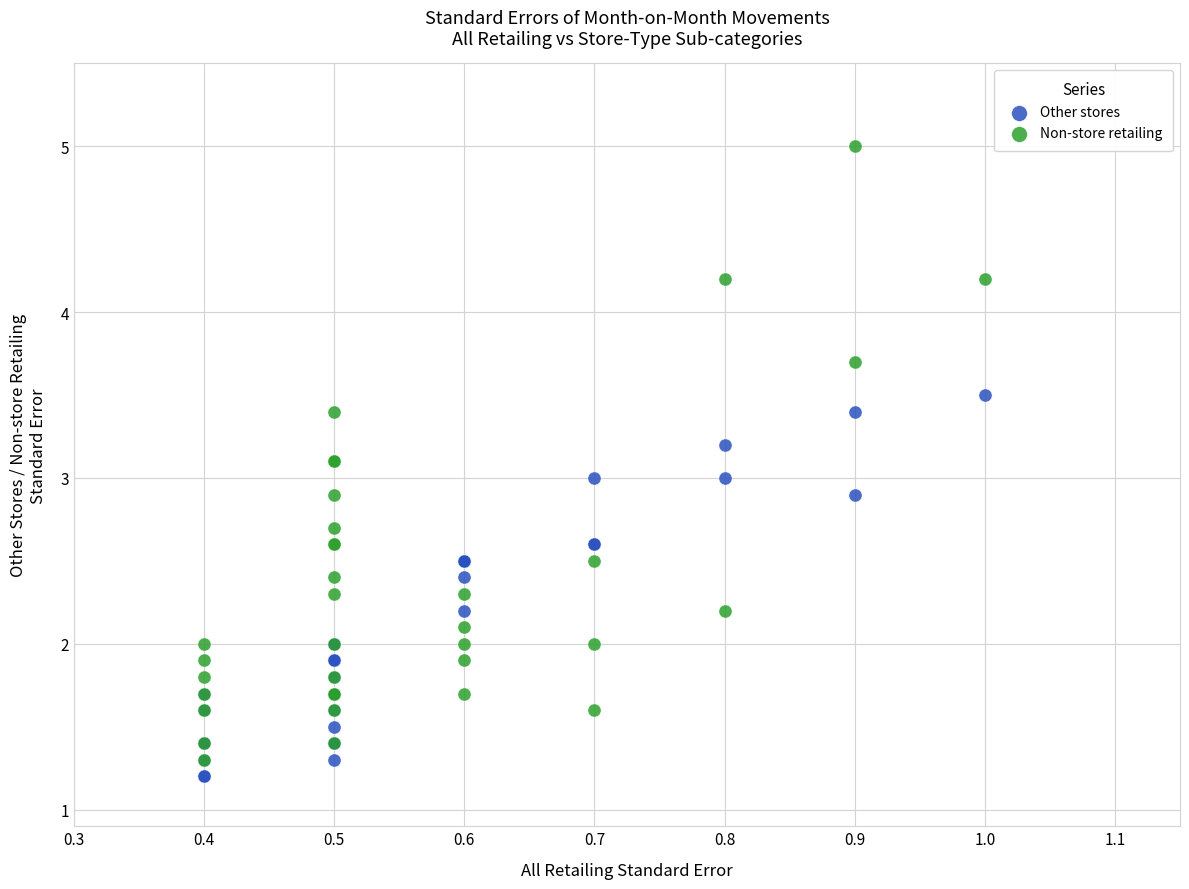

What are all the series names shown in the legend?

Other stores, Non-store retailing